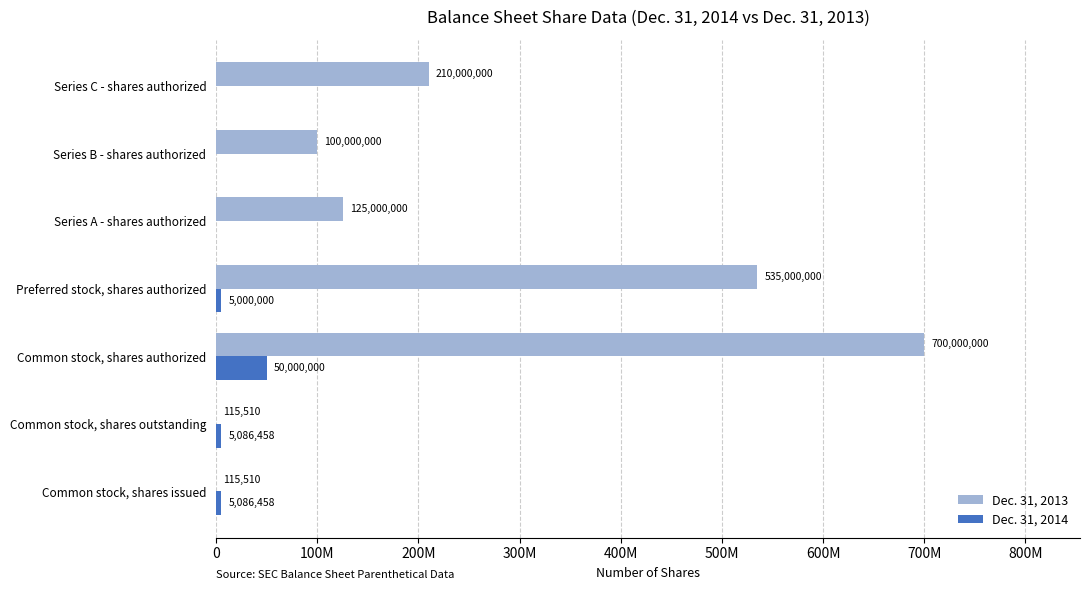

What are all the series names shown in the legend?

Dec. 31, 2013, Dec. 31, 2014